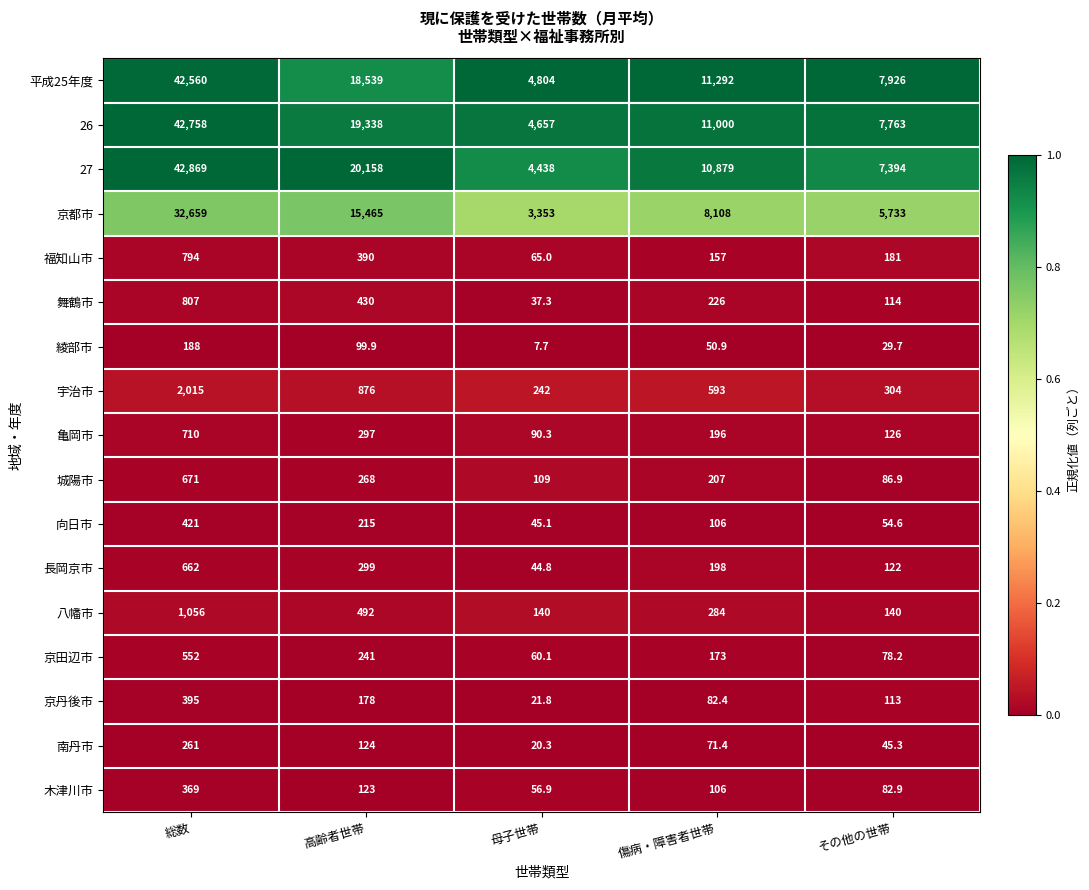

What is the difference between the highest and lowest values at その他の世帯?

7896.3